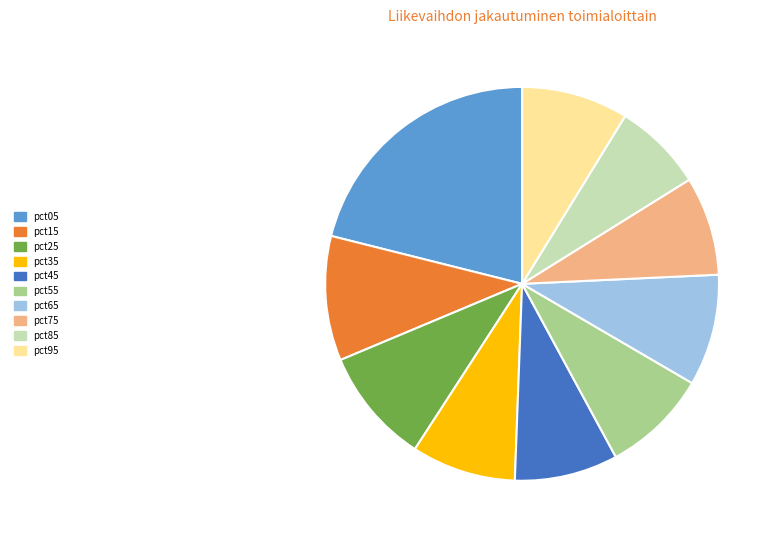

Which slice is the smallest?

pct85